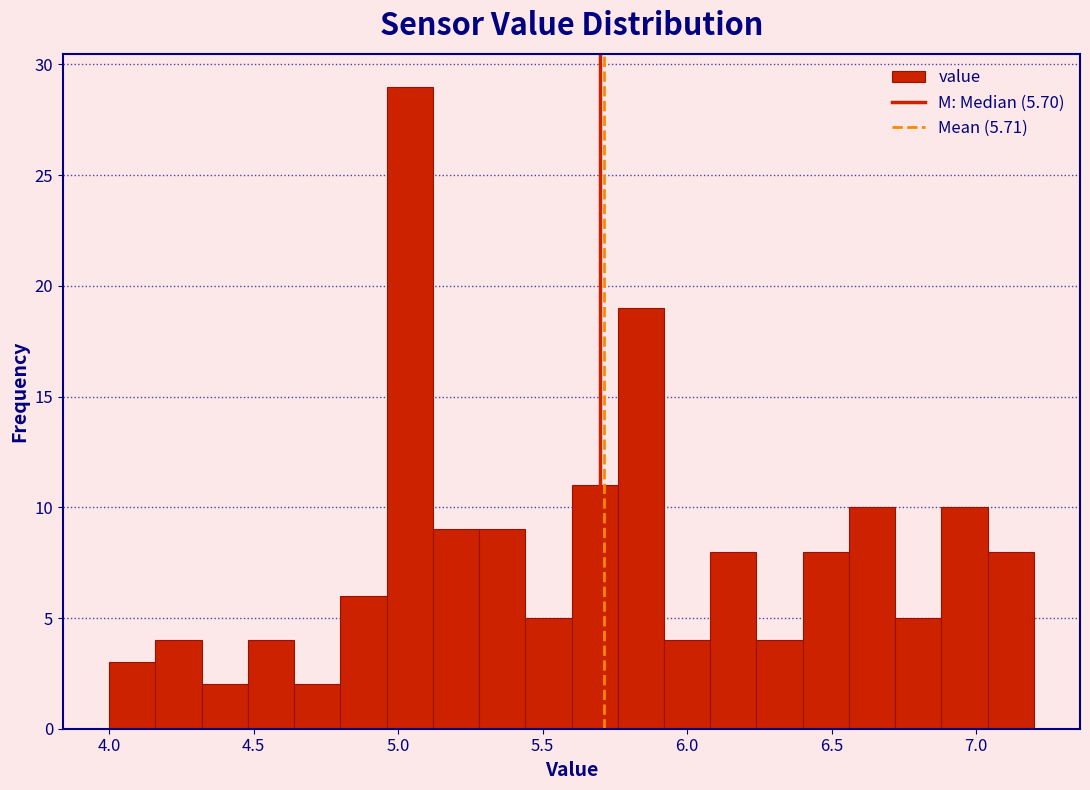

Read against the x-axis, roughly where is the centre of the tallest bar?

5.05